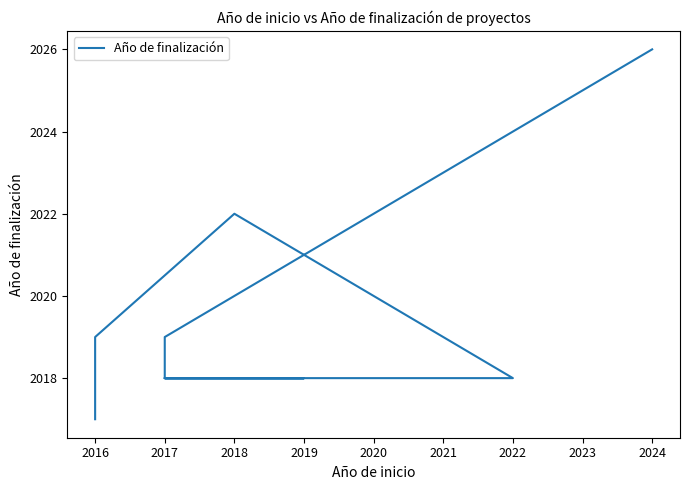

Approximately how many times larger is the value at 2019 compared to 2022?

1.0